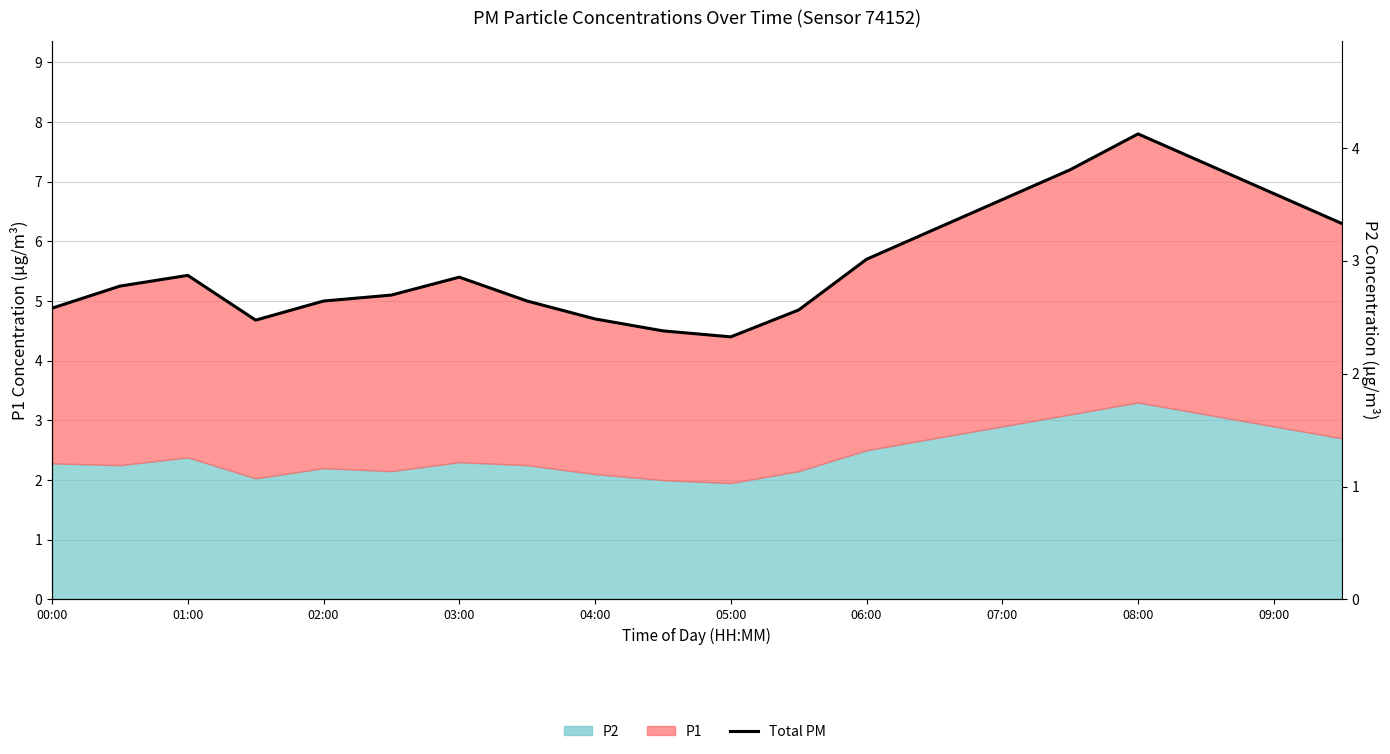

Reading left to right, what are all the values shown in this chart?

4.9	5.2	5.4	4.7	5.0	5.1	5.4	5.0	4.7	4.5	4.4	4.8	5.7	6.2	6.7	7.2	7.8	7.3	6.8	6.3